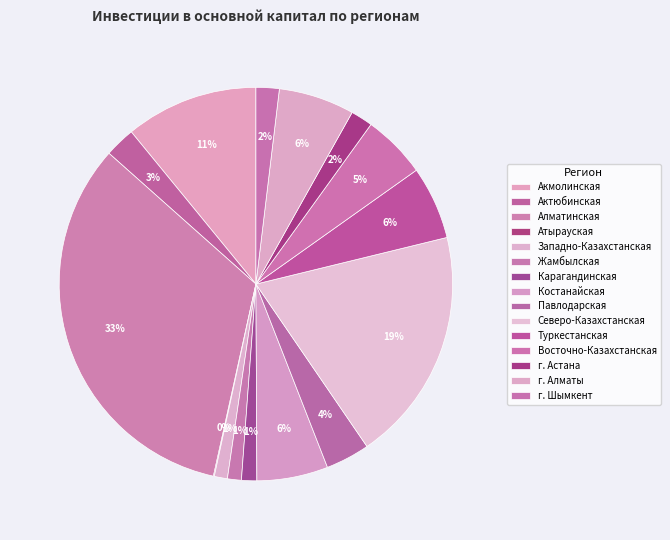

To the nearest percent, what is the average slice percentage?

7%